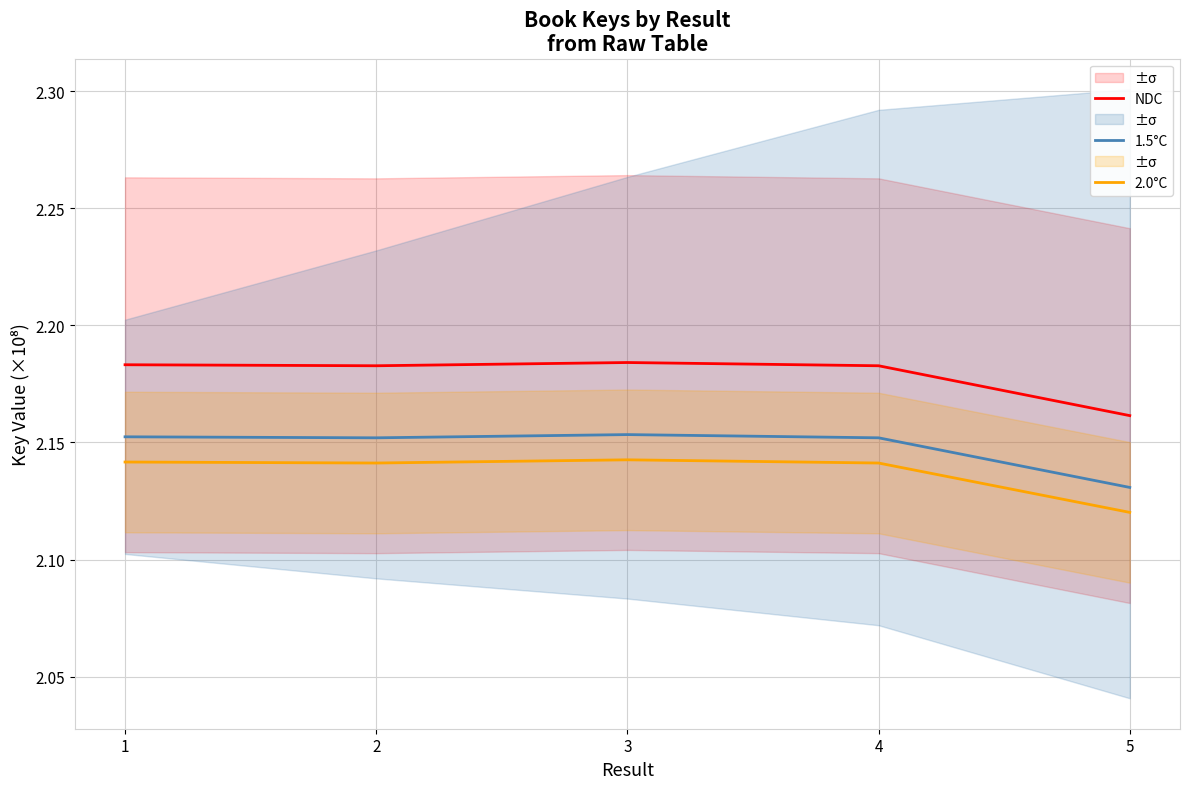

Reading right to left, transcribe all the data shown in this chart.

NDC: 5=2.2	4=2.2	3=2.2	2=2.2	1=2.2
1.5°C: 5=2.1	4=2.2	3=2.2	2=2.2	1=2.2
2.0°C: 5=2.1	4=2.1	3=2.1	2=2.1	1=2.1